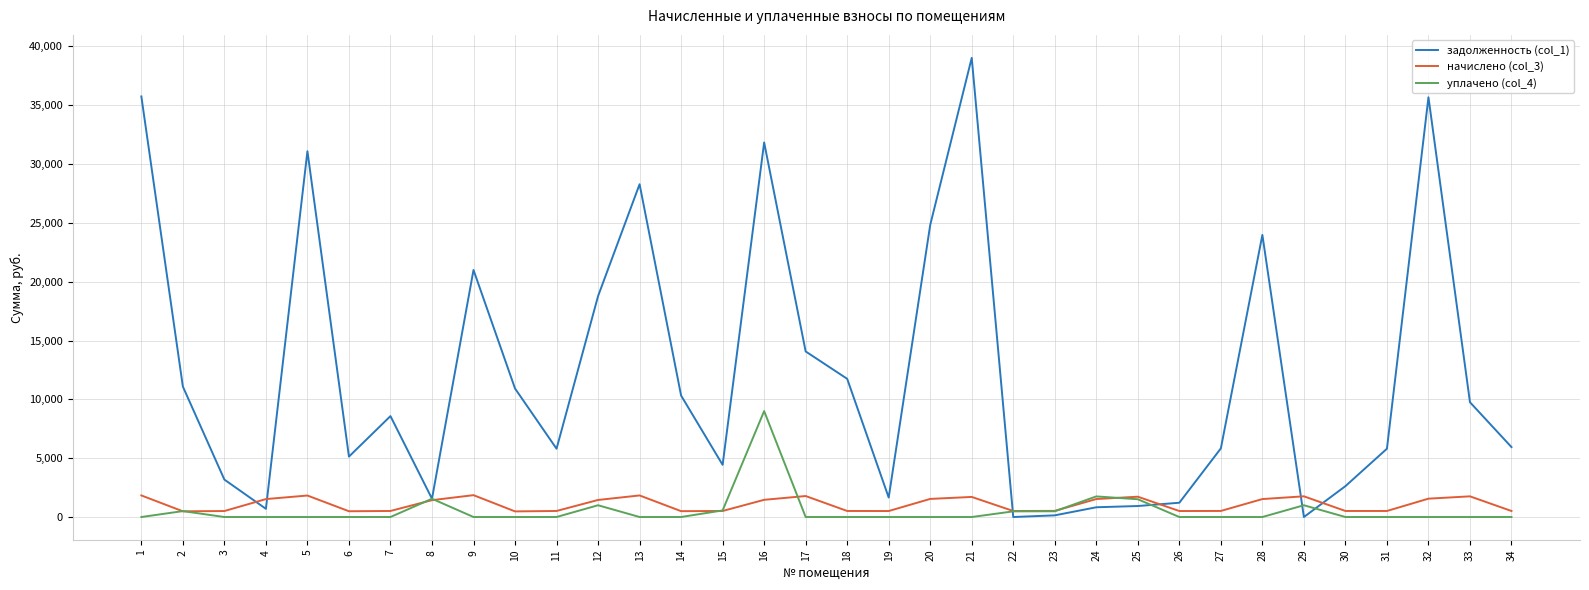

What is the maximum value shown in the chart?

39025.4